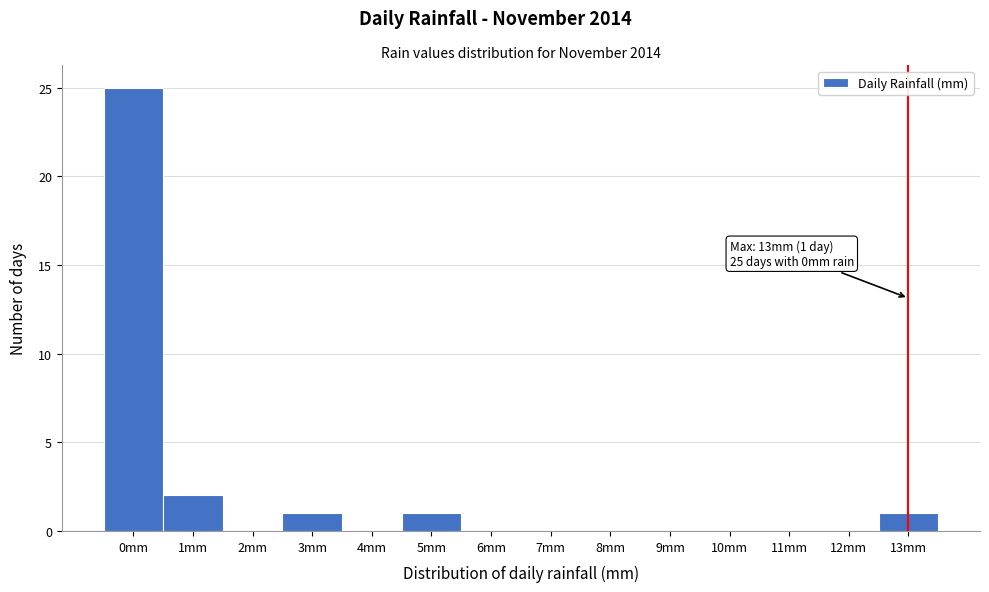

Over which range of the x-axis is the bar tallest?

-0.5 to 0.5